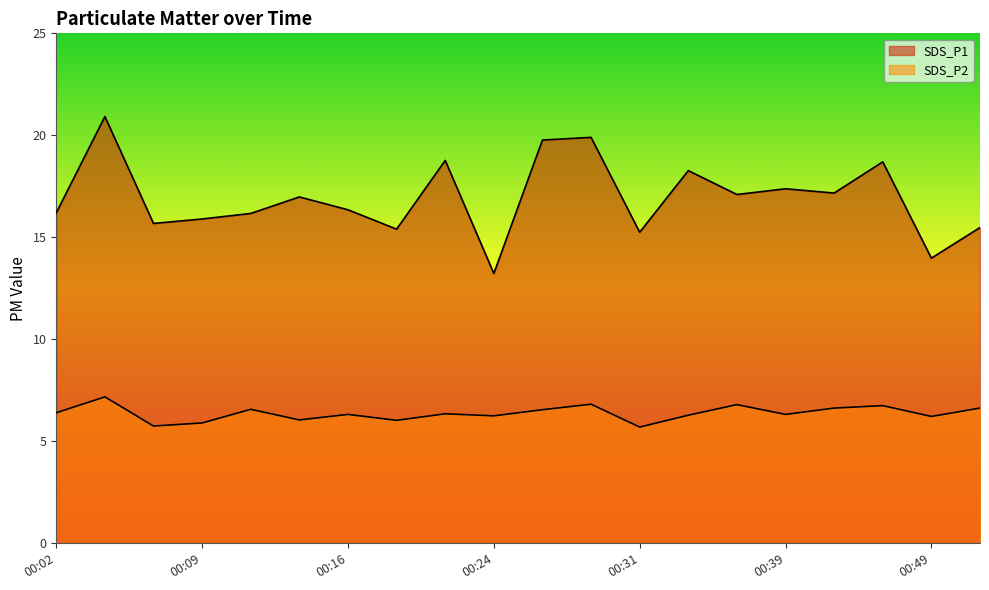

At which category does SDS_P1 reach its first local peak?

00:04